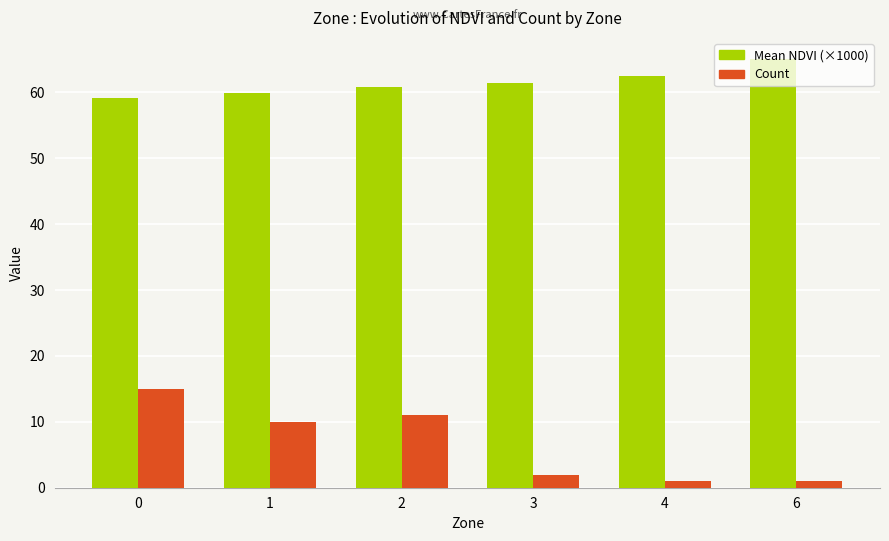

What is the average value of the Mean NDVI (×1000) series?

61.4